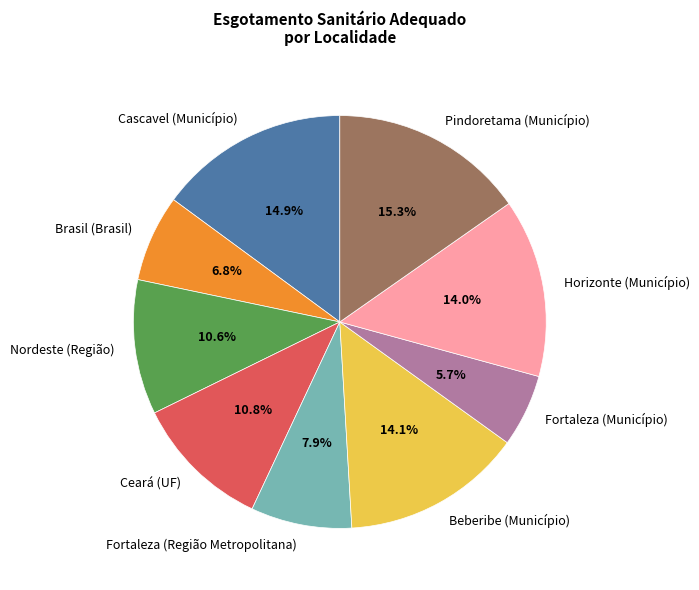

Does Horizonte (Município) represent more than half of the total?

No